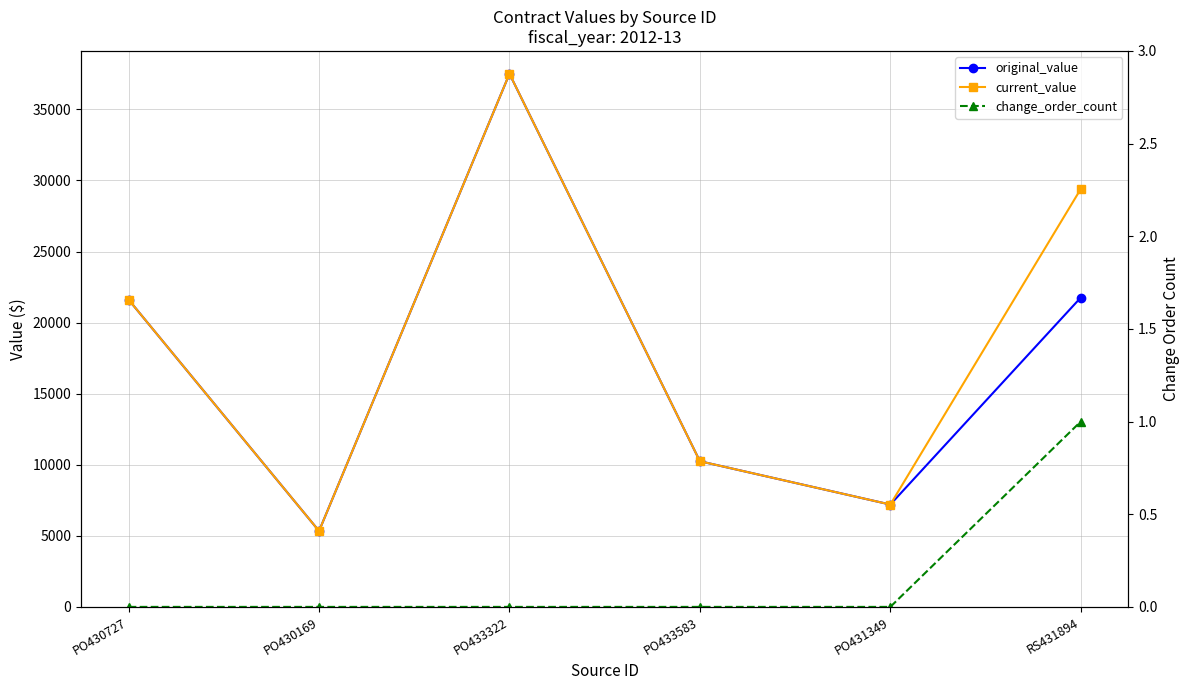

At how many categories does at least one series exceed 10393?

3